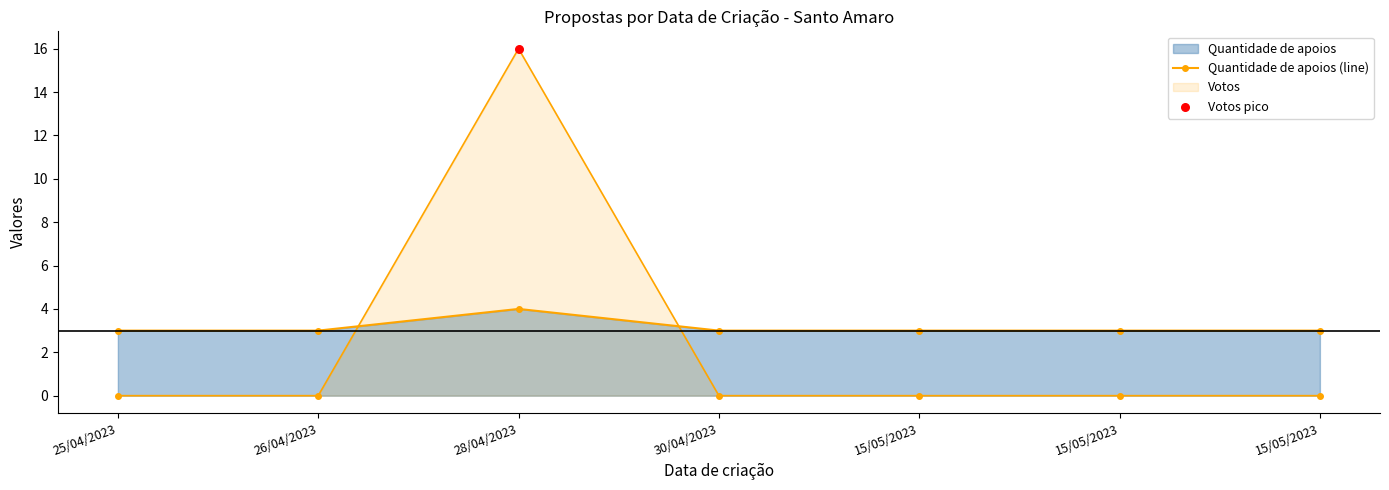

Approximately how many times larger is the value at 15/05/2023 compared to 30/04/2023?

1.0